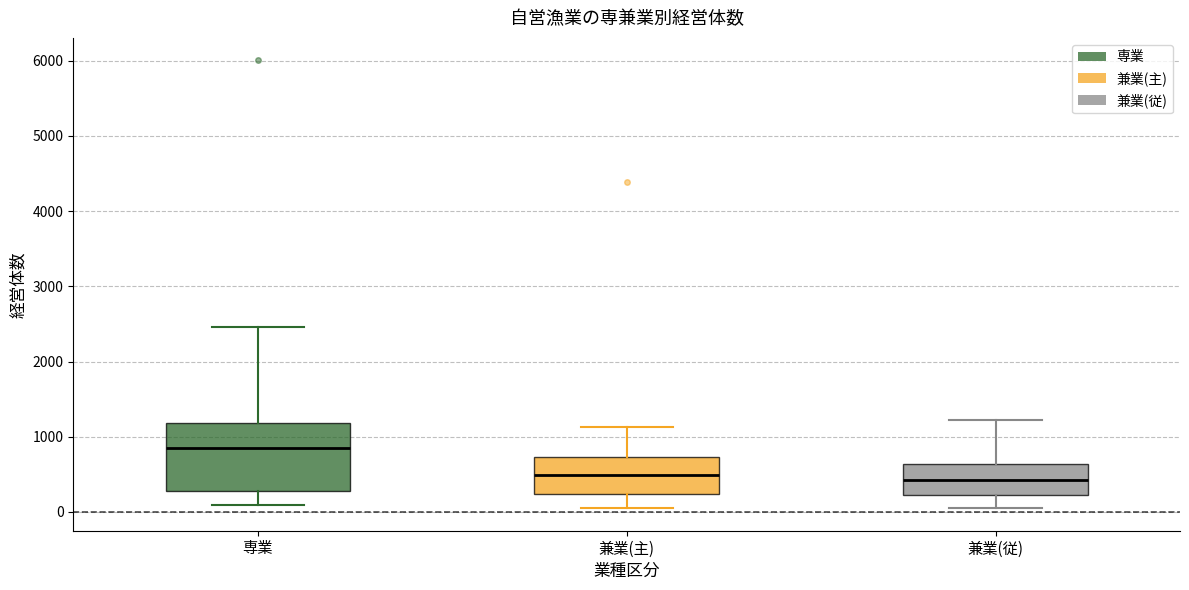

Reading left to right, read every box against the y-axis: the position of its median line, the range the box covers, and the ends of its whiskers. The values are not printed on the chart, so give them approximately, as read against the axis.

専業: median 900, box 300 to 1200, whiskers 100 to 2500
兼業(主): median 500, box 200 to 700, whiskers 100 to 1100
兼業(従): median 400, box 200 to 600, whiskers 0 to 1200